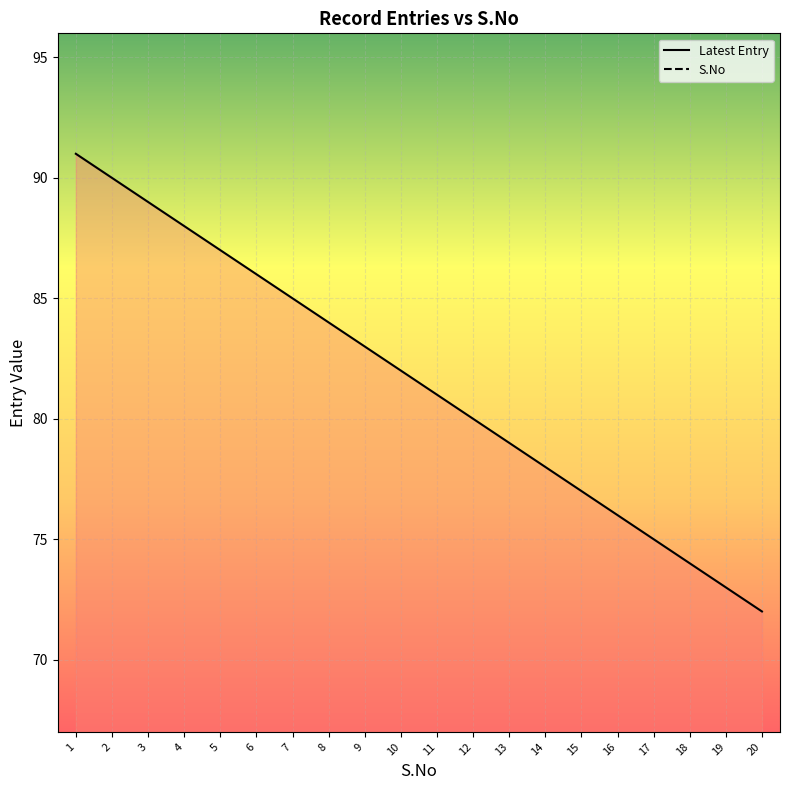

Between 6 and 4, which is larger?

4